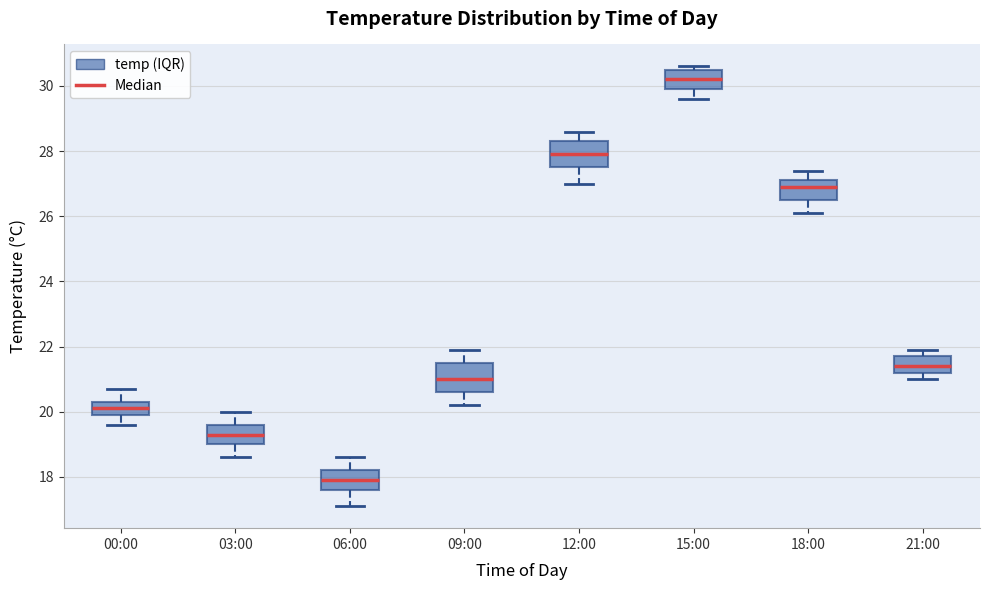

Which box's median line is the highest?

15:00